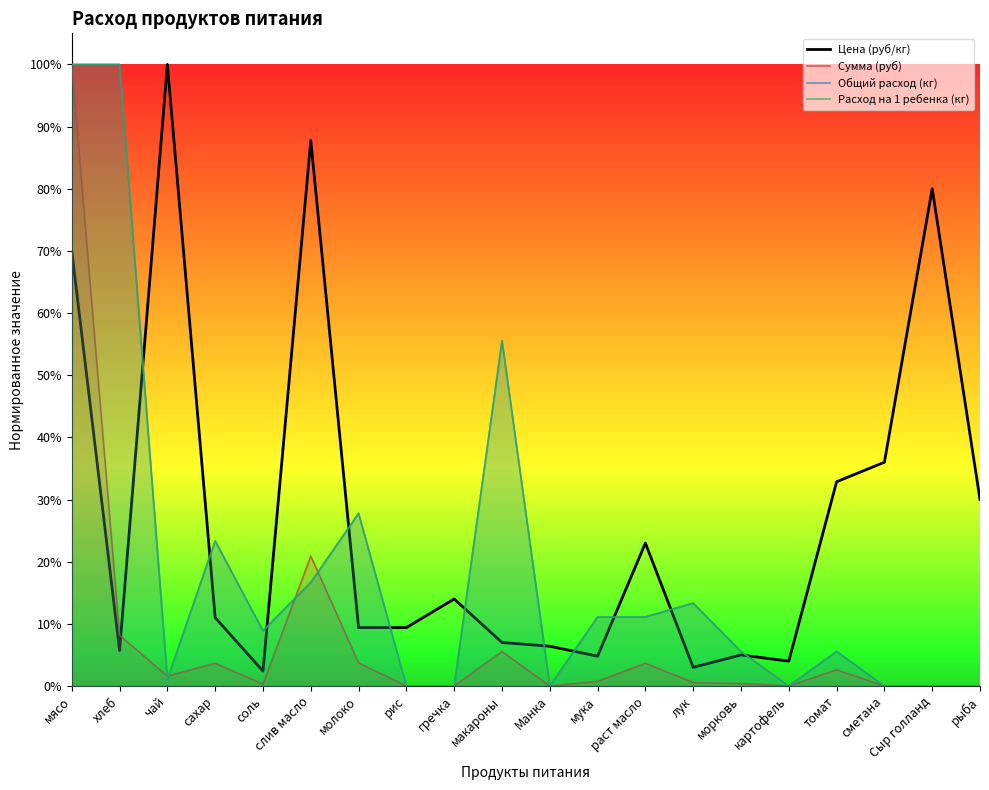

At which category does the chart reach its minimum across all series?

рис